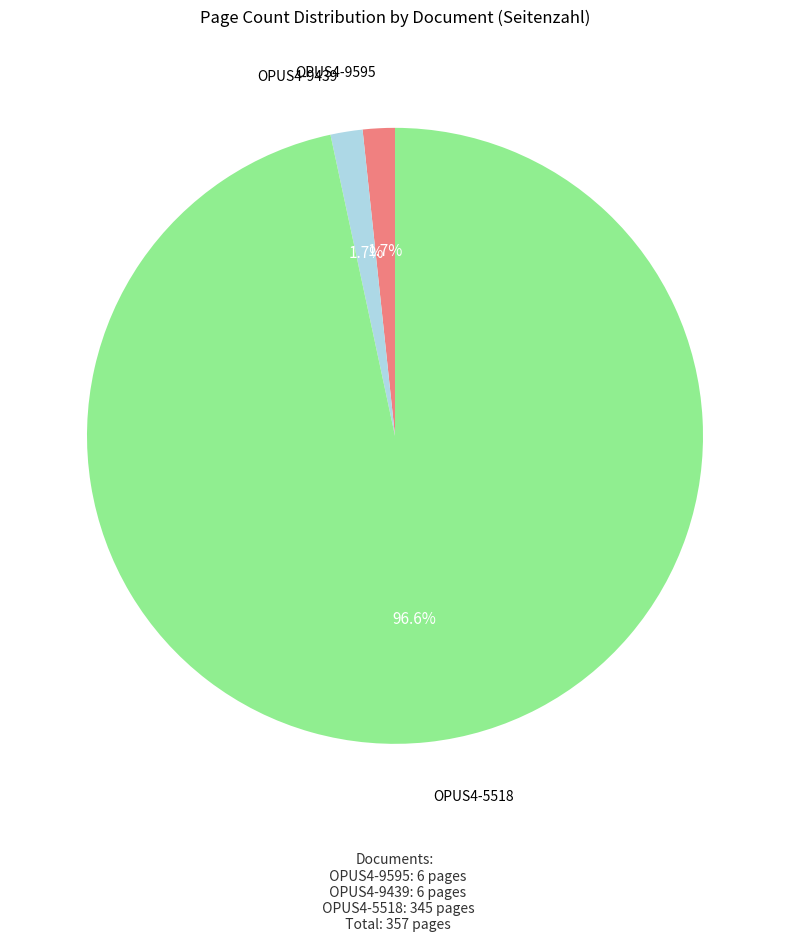

Approximately how many times larger is the value at OPUS4-9595 compared to OPUS4-9439?

1.0